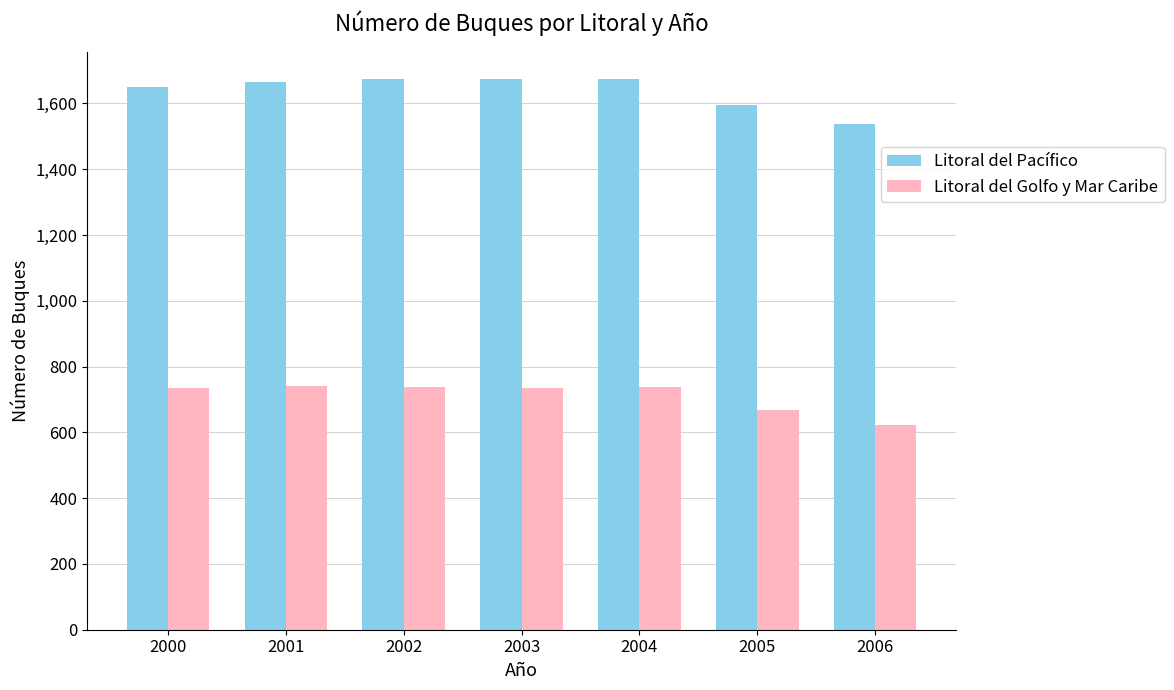

What is the average value of the Litoral del Golfo y Mar Caribe series?

711